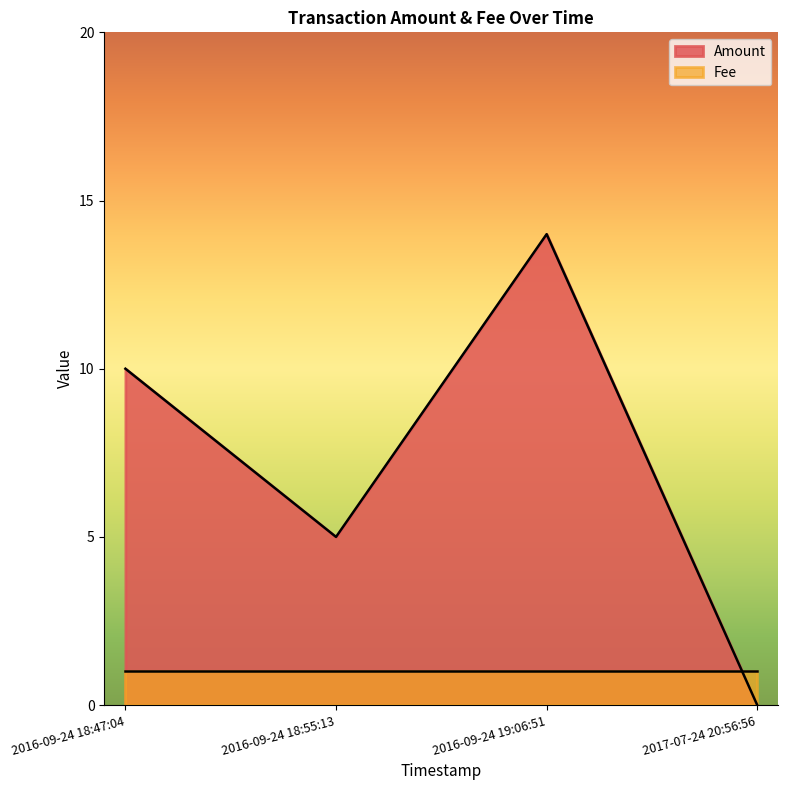

At how many categories does at least one series exceed 4?

3